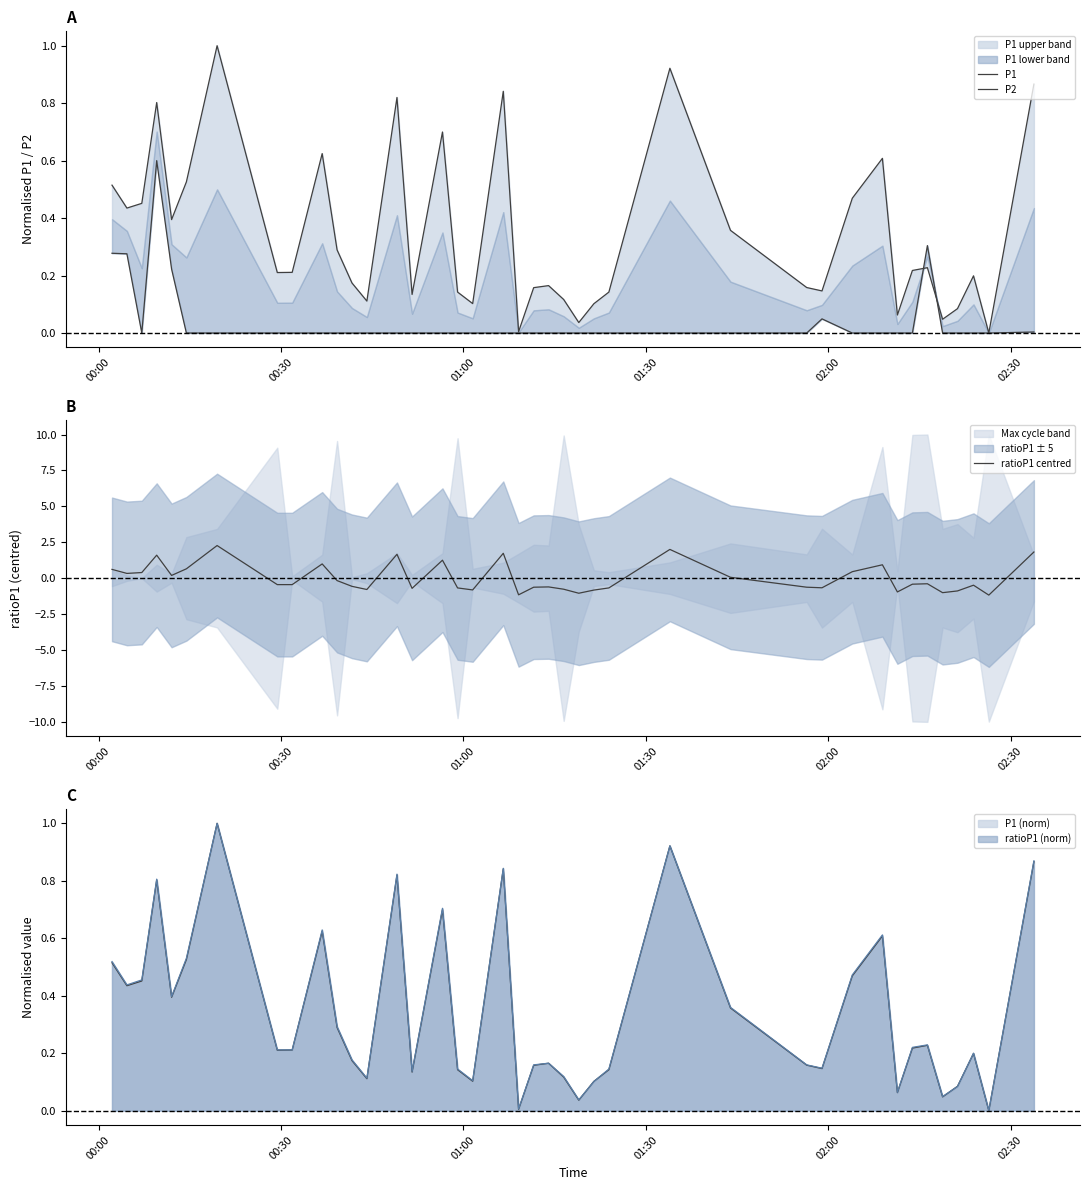

Where does the ratioP1 centred series first go above 0?

00:00